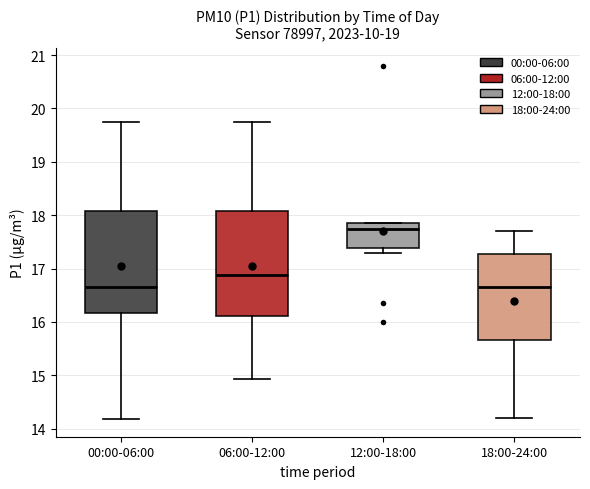

Reading left to right, transcribe this box plot: for each box, give where its median line is, the range the box spans, and where its two whiskers end, as read against the y-axis. The values are not printed on the chart, so give them approximately, as read against the axis.

00:00-06:00: median 16.7, box 16.2 to 18.1, whiskers 14.2 to 19.8
06:00-12:00: median 16.9, box 16.1 to 18.1, whiskers 14.9 to 19.8
12:00-18:00: median 17.7, box 17.4 to 17.9, whiskers 17.3 to 17.9
18:00-24:00: median 16.7, box 15.7 to 17.3, whiskers 14.2 to 17.7